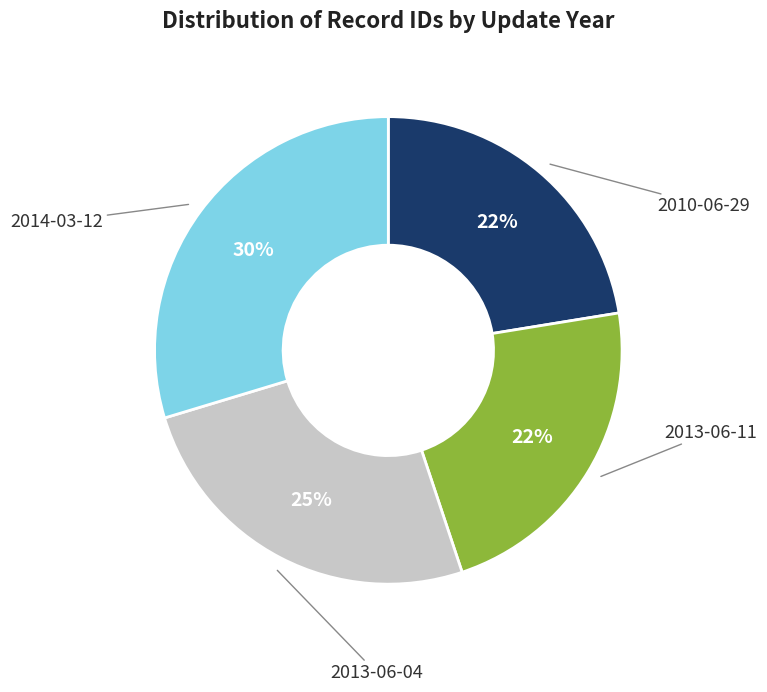

Does 2010-06-29 represent more than half of the total?

No